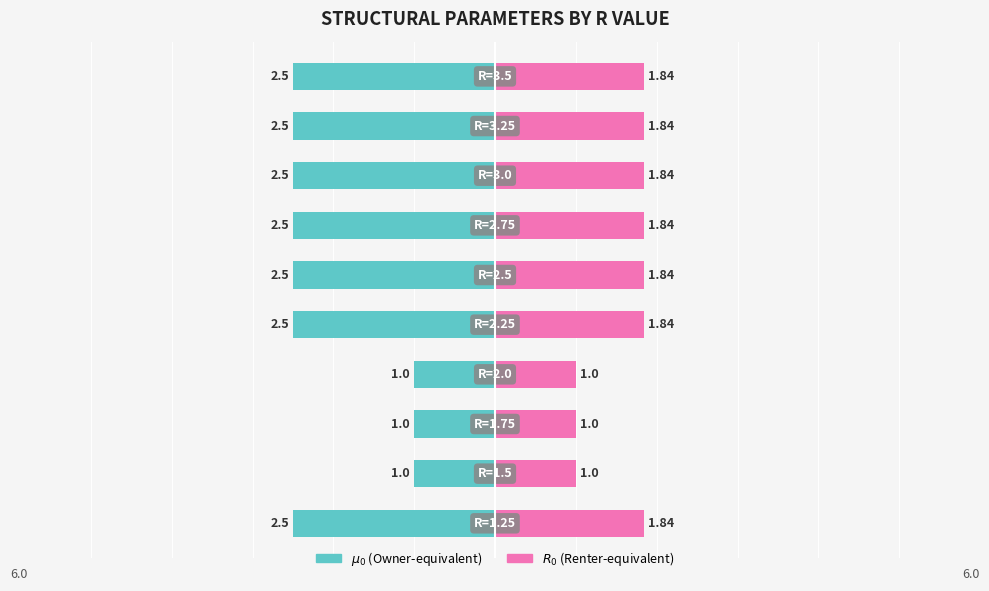

What is the lowest value of the R0 series?

1.0